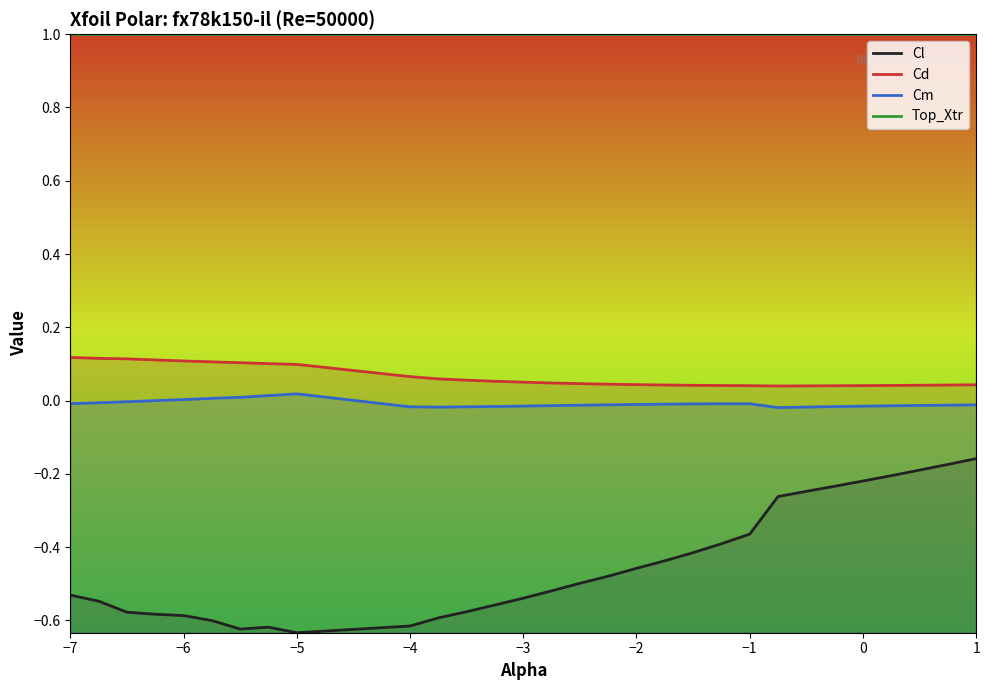

Rank the series at −2 from highest to lowest value.

Top_Xtr, Cd, Cm, Cl